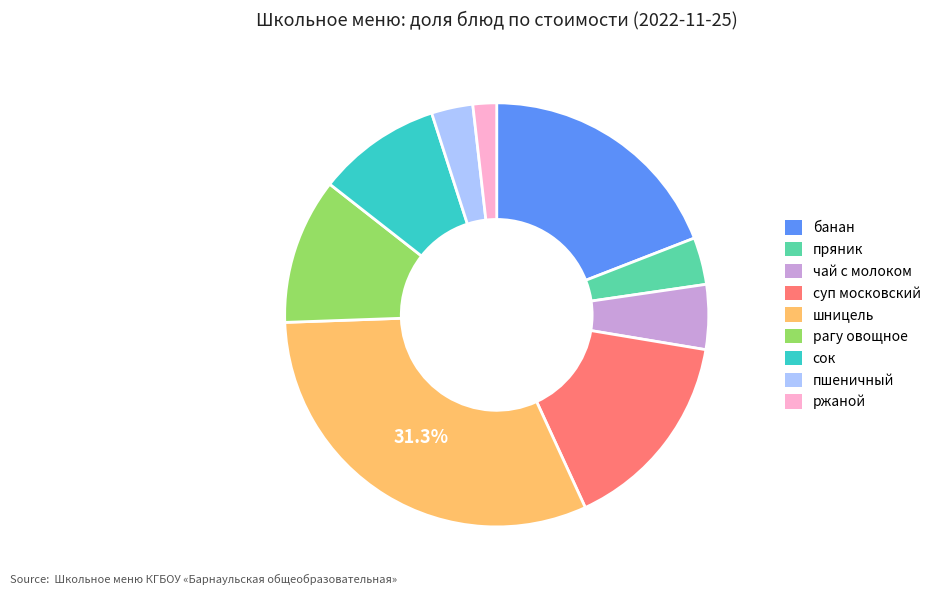

Is there a majority slice in this chart?

No